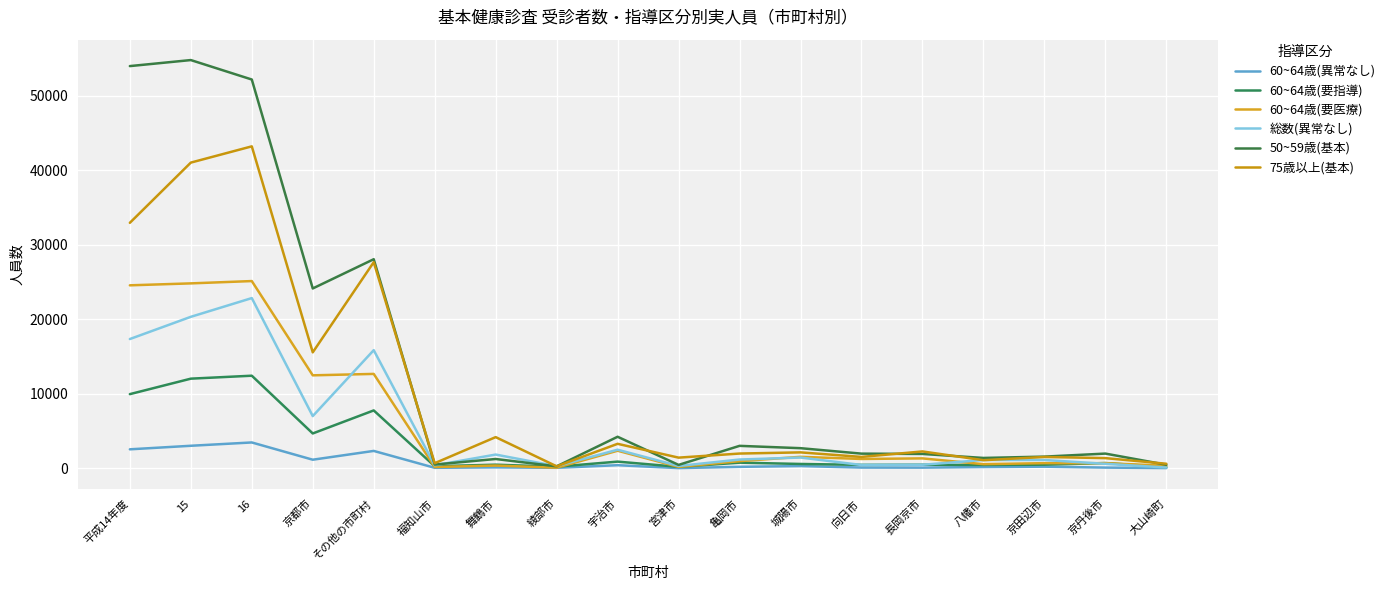

What are all the series names shown in the legend?

60~64歳(異常なし), 60~64歳(要指導), 60~64歳(要医療), 総数(異常なし), 50~59歳(基本), 75歳以上(基本)